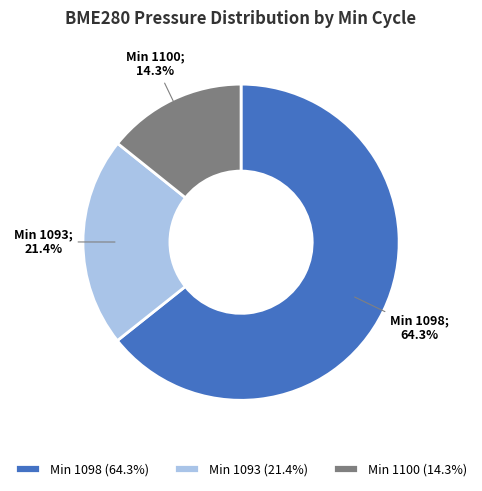

Between Min 1100 (14.3%) and Min 1098 (64.3%), which is larger?

Min 1098 (64.3%)